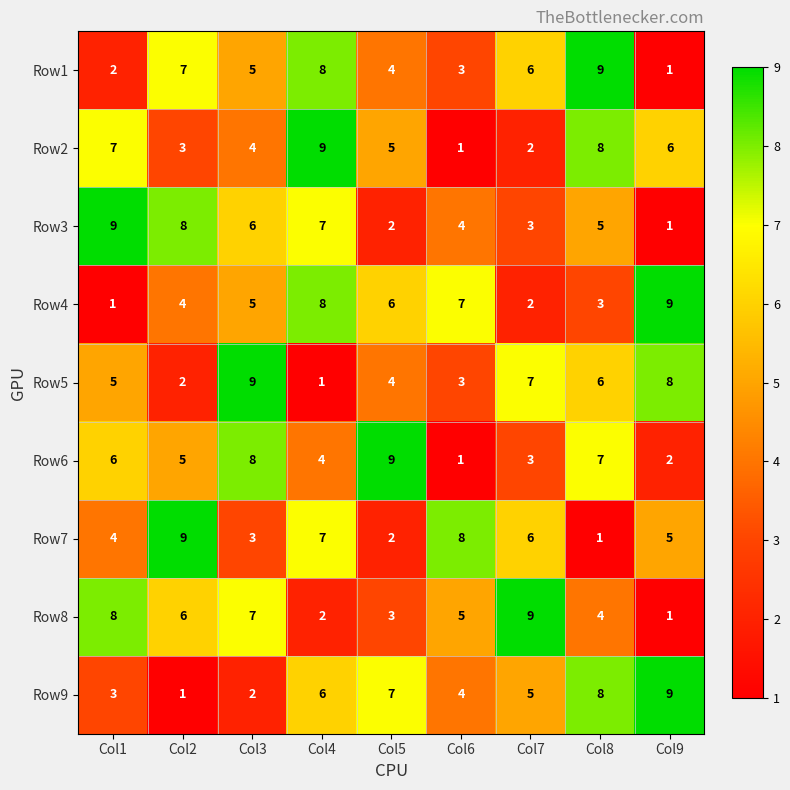

Rank the categories by Row5 value from highest to lowest.

Col3, Col9, Col7, Col8, Col1, Col5, Col6, Col2, Col4